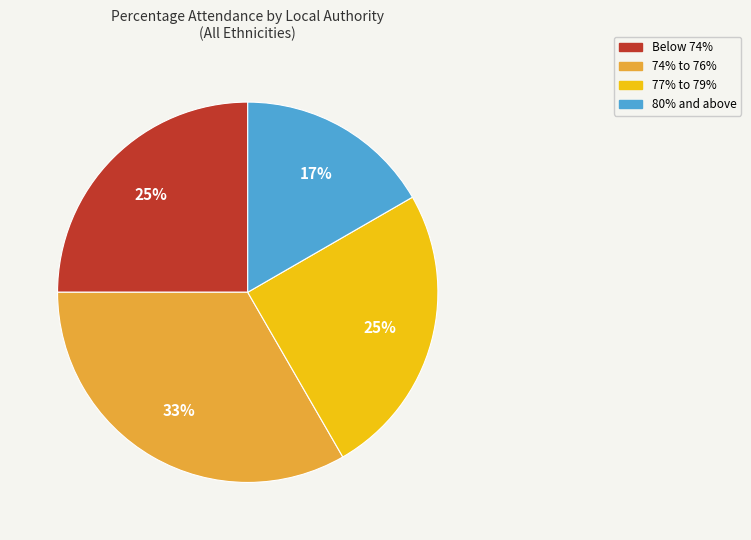

Is there a majority slice in this chart?

No